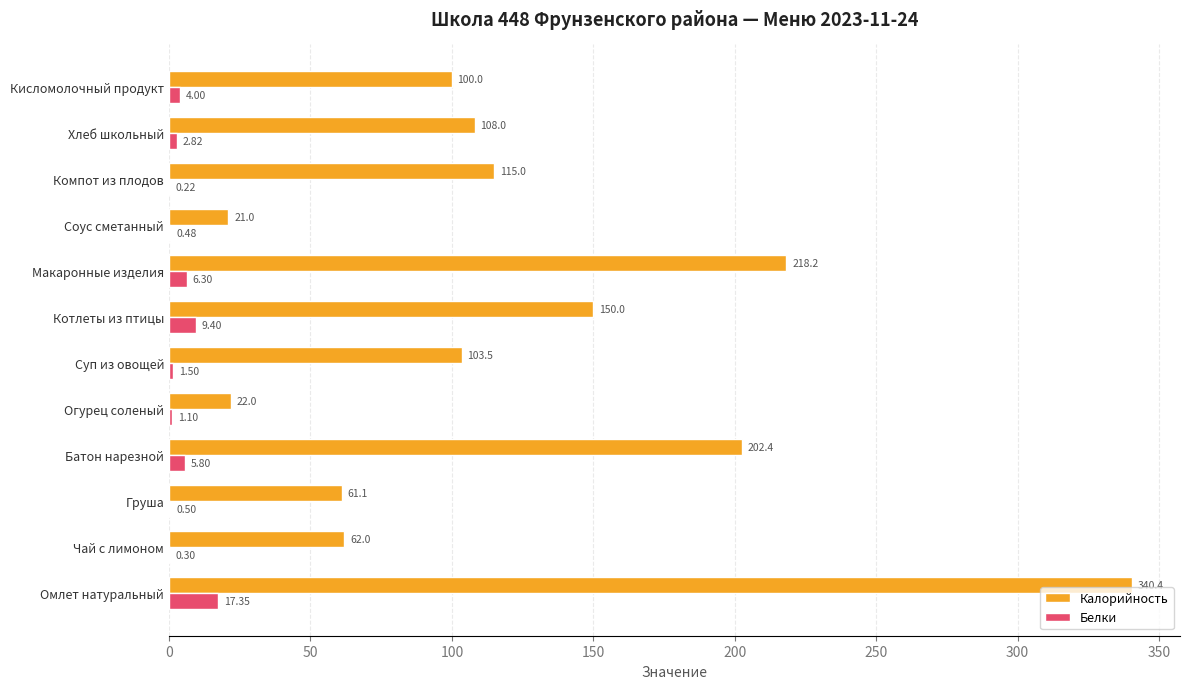

Which category has the highest value in the Калорийность series?

Омлет натуральный